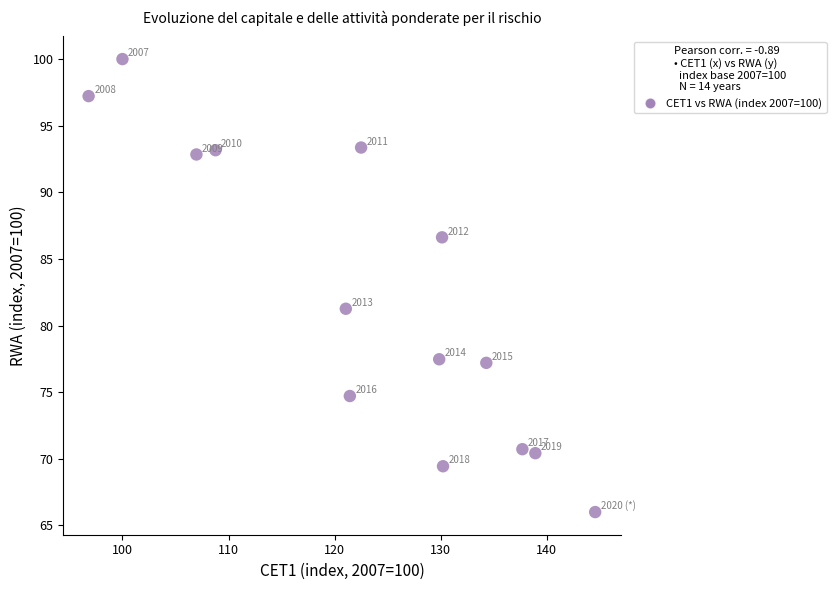

What Y value in the scatter plot is closest to 83?

81.3